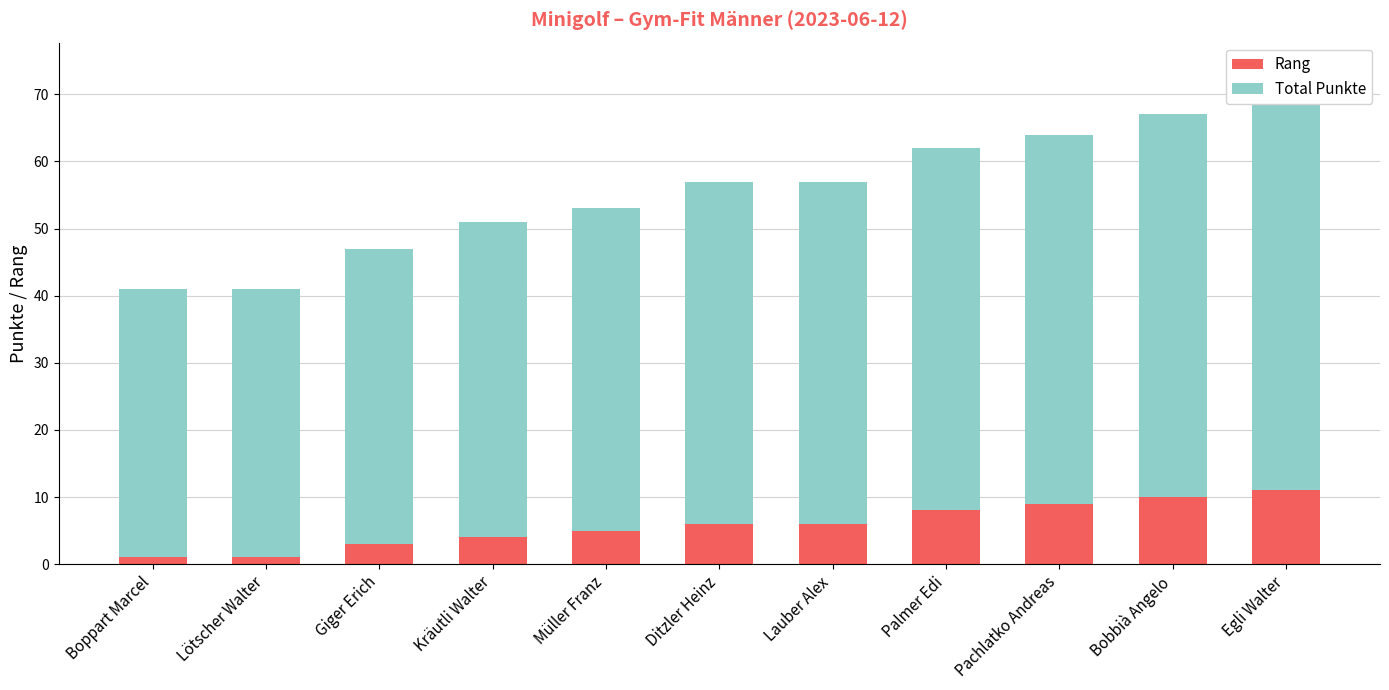

Which series has the largest total across all categories?

Total Punkte